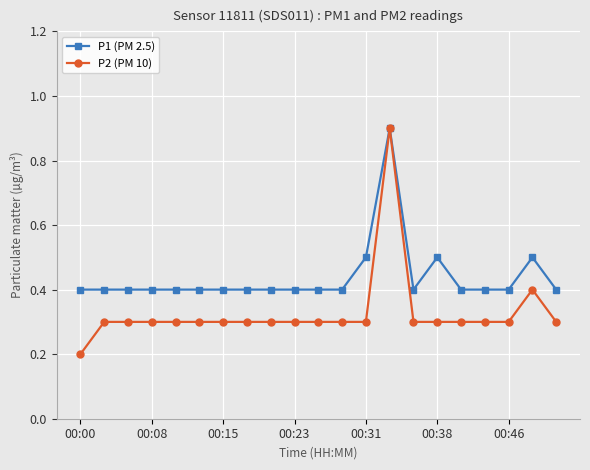

What is the value of the P1 (PM 2.5) point at the 10th from the left?

0.4